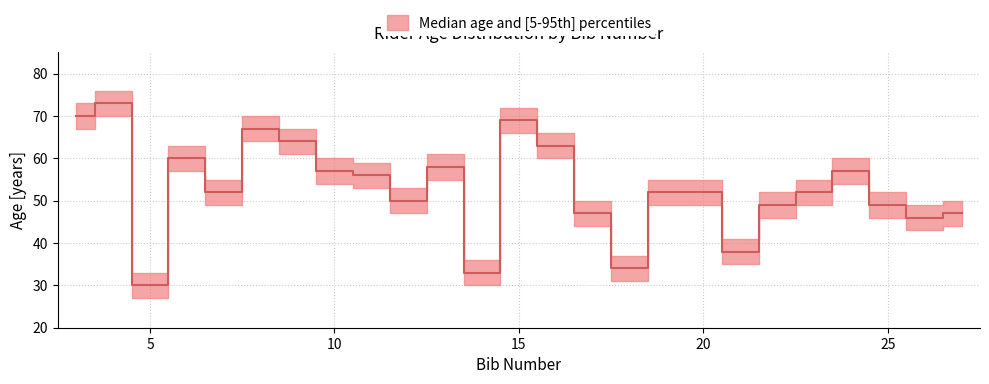

What is the greatest value displayed?

76